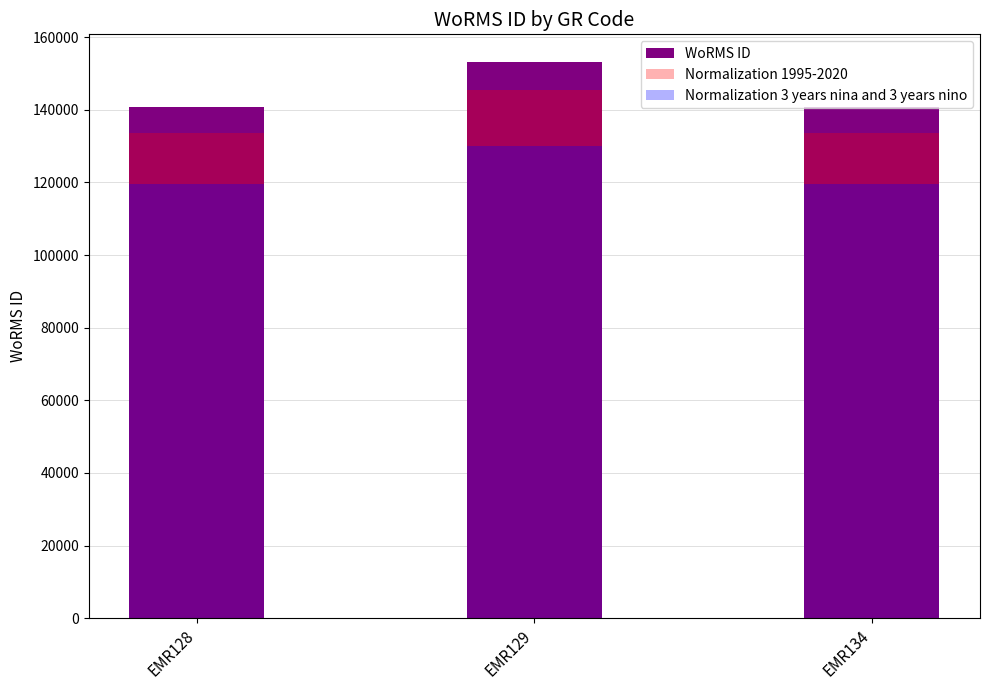

What are all the series names shown in the legend?

WoRMS ID, Normalization 1995-2020, Normalization 3 years nina and 3 years nino